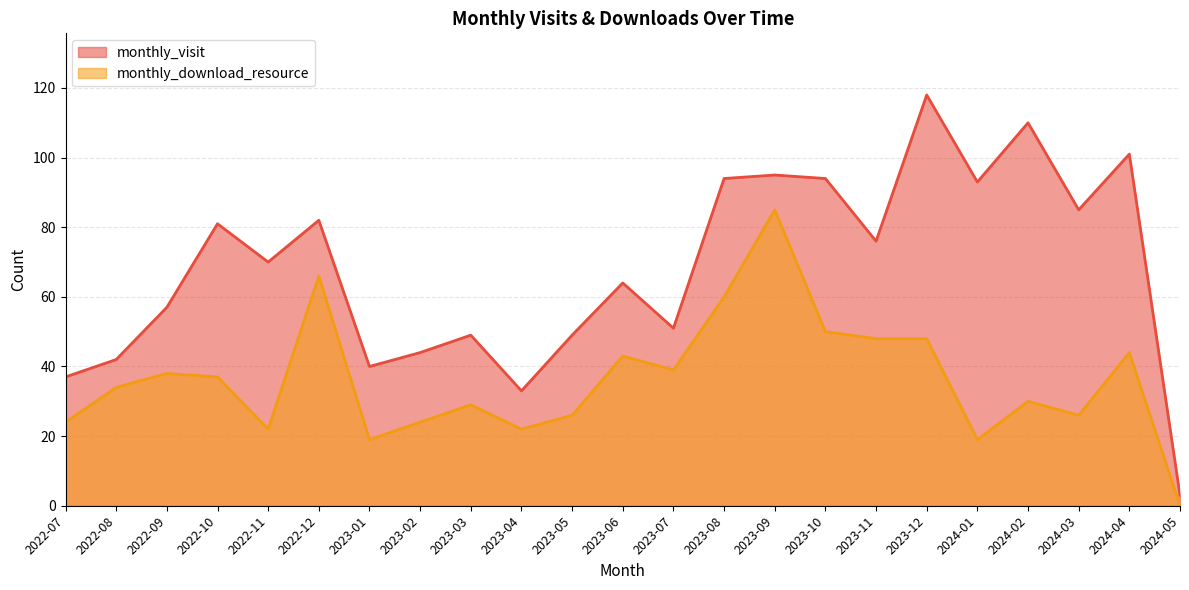

How many values in the monthly_download_resource series exceed 34?

11